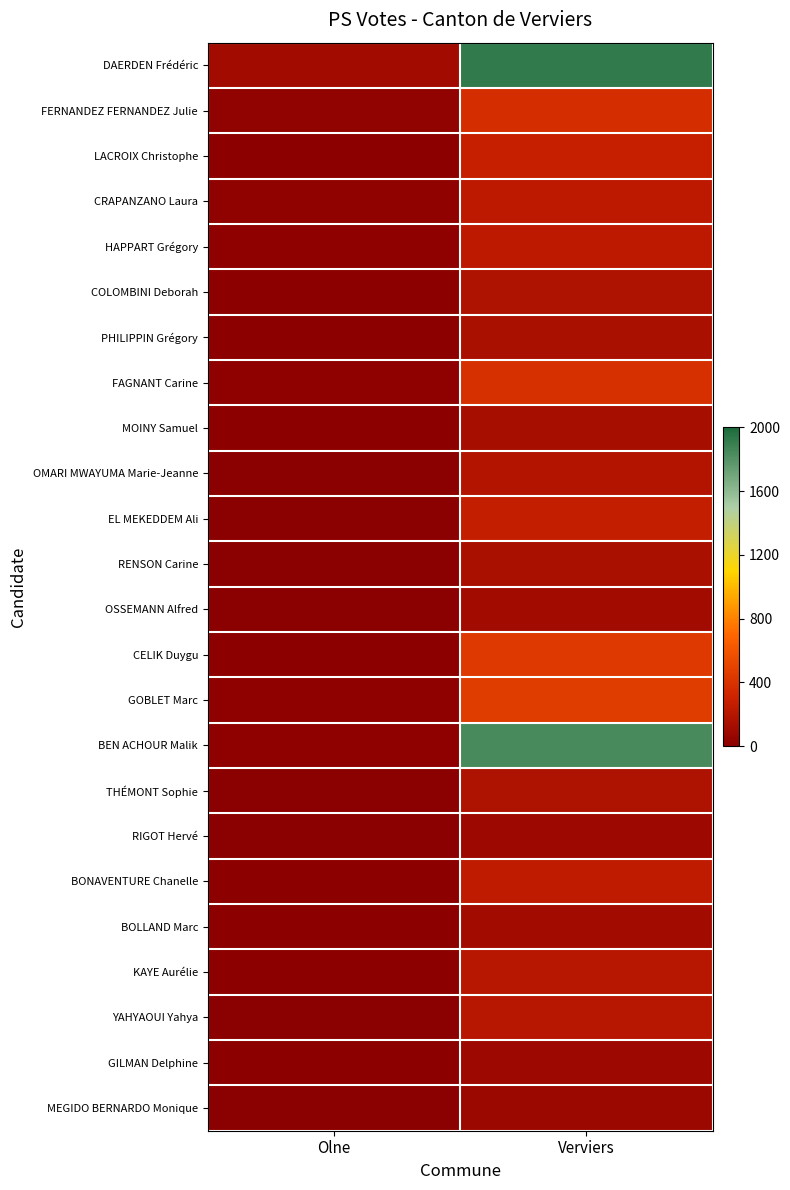

Between Verviers and Olne, which is larger?

Verviers